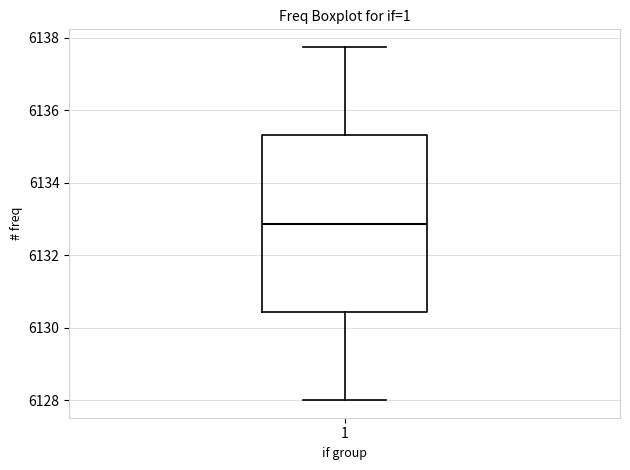

Read this box plot against the y-axis: the position of the median line, the range covered by the box, and the ends of both whiskers. The values are not printed on the chart, so give them approximately, as read against the axis.

median 6132.8, box 6130.4 to 6135.4, whiskers 6128.0 to 6137.8